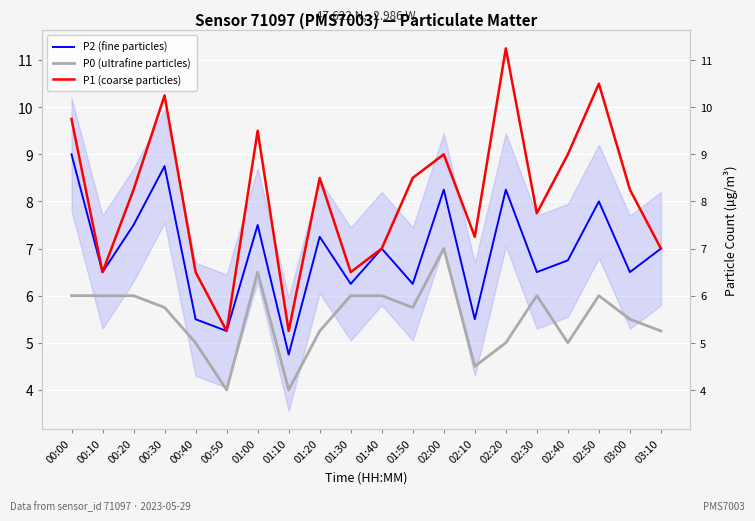

Does the chart display data point markers on the line(s)?

No